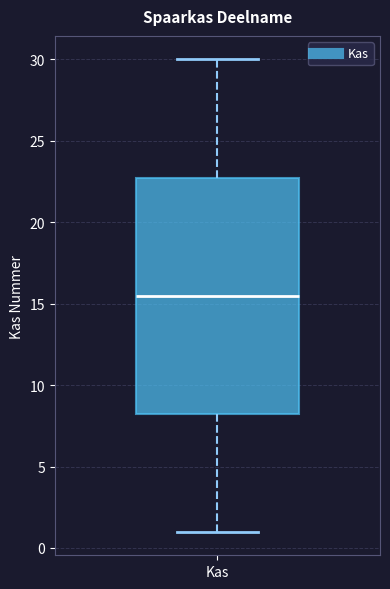

Transcribe this box plot: give where the median line is, the range the box spans, and where the two whiskers end, as read against the y-axis. The values are not printed on the chart, so give them approximately, as read against the axis.

median 15.5, box 8.5 to 23.0, whiskers 1.0 to 30.0